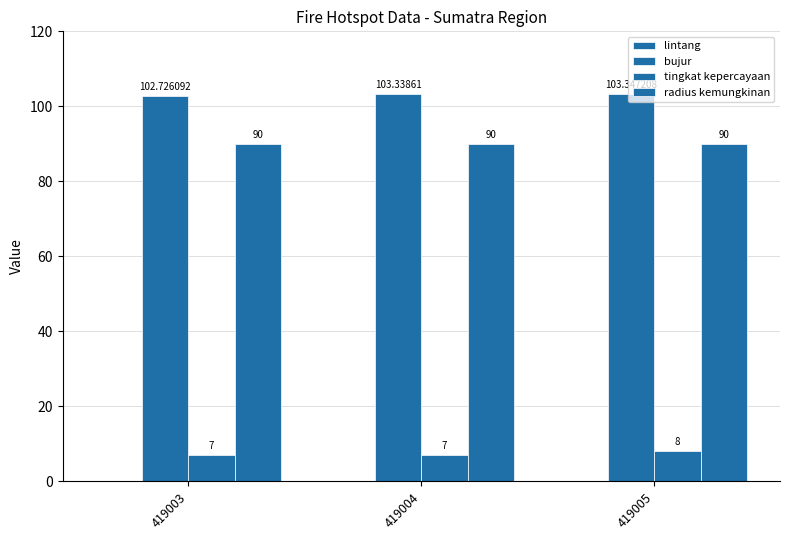

What is the value of the lintang bar at the 2nd from the left?

-4.0